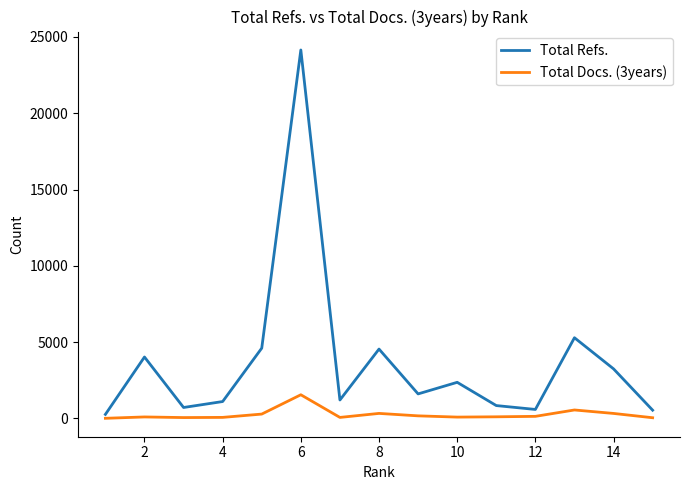

Rank the series by their average value, from lowest to highest.

Total Docs. (3years), Total Refs.